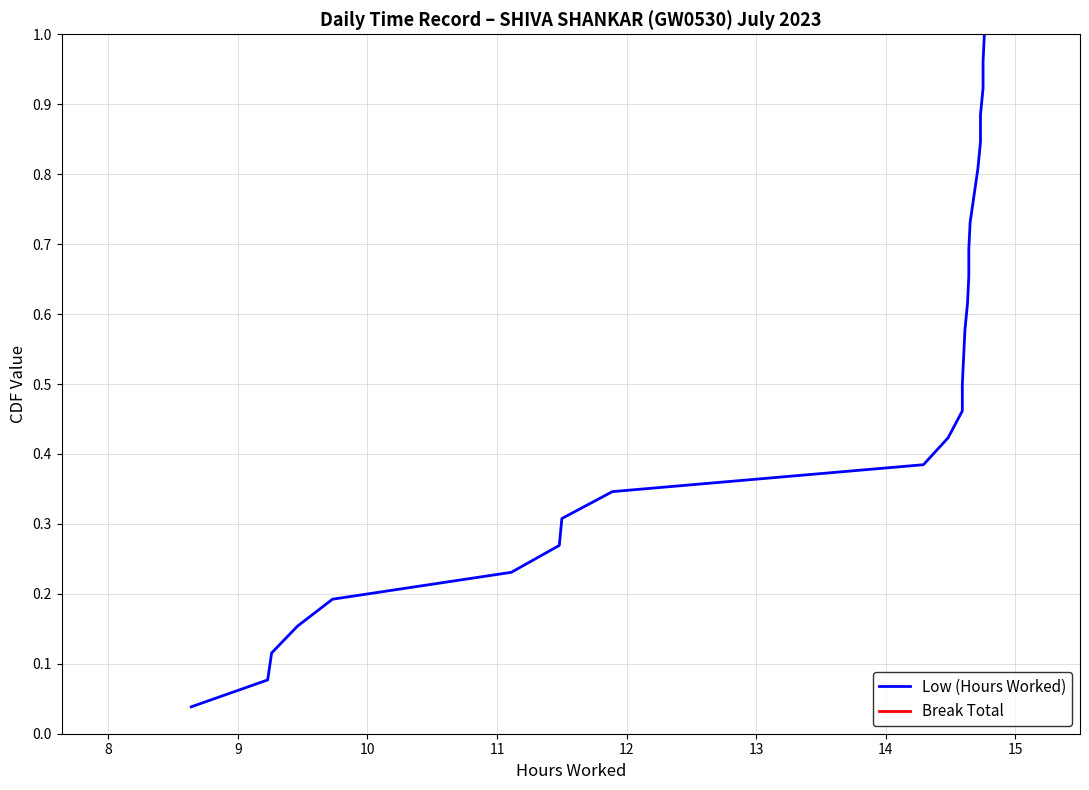

Rank the series by their maximum value, from highest to lowest.

Low (Hours Worked), Break Total